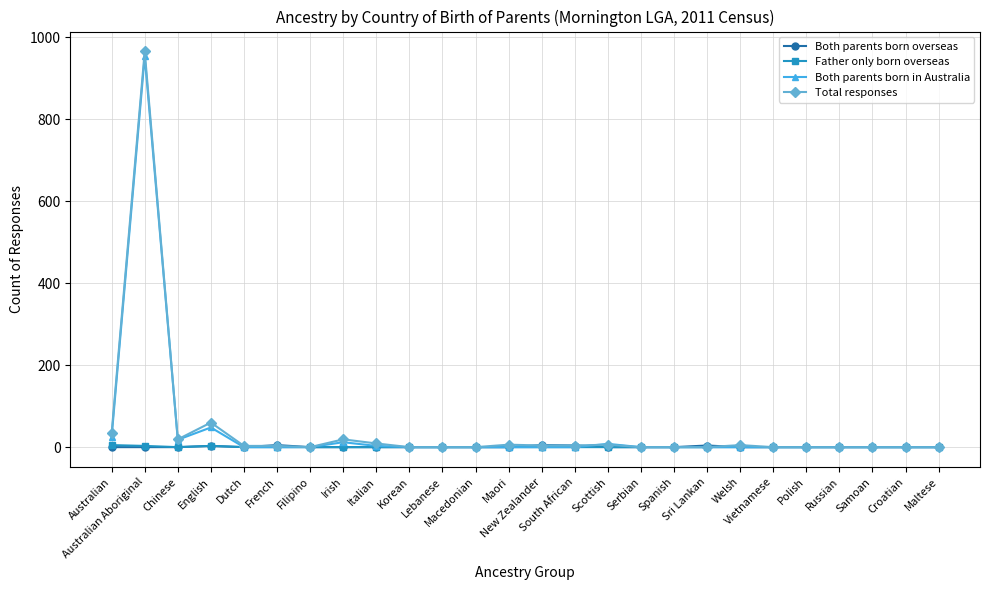

What is the maximum value shown in the chart?

966